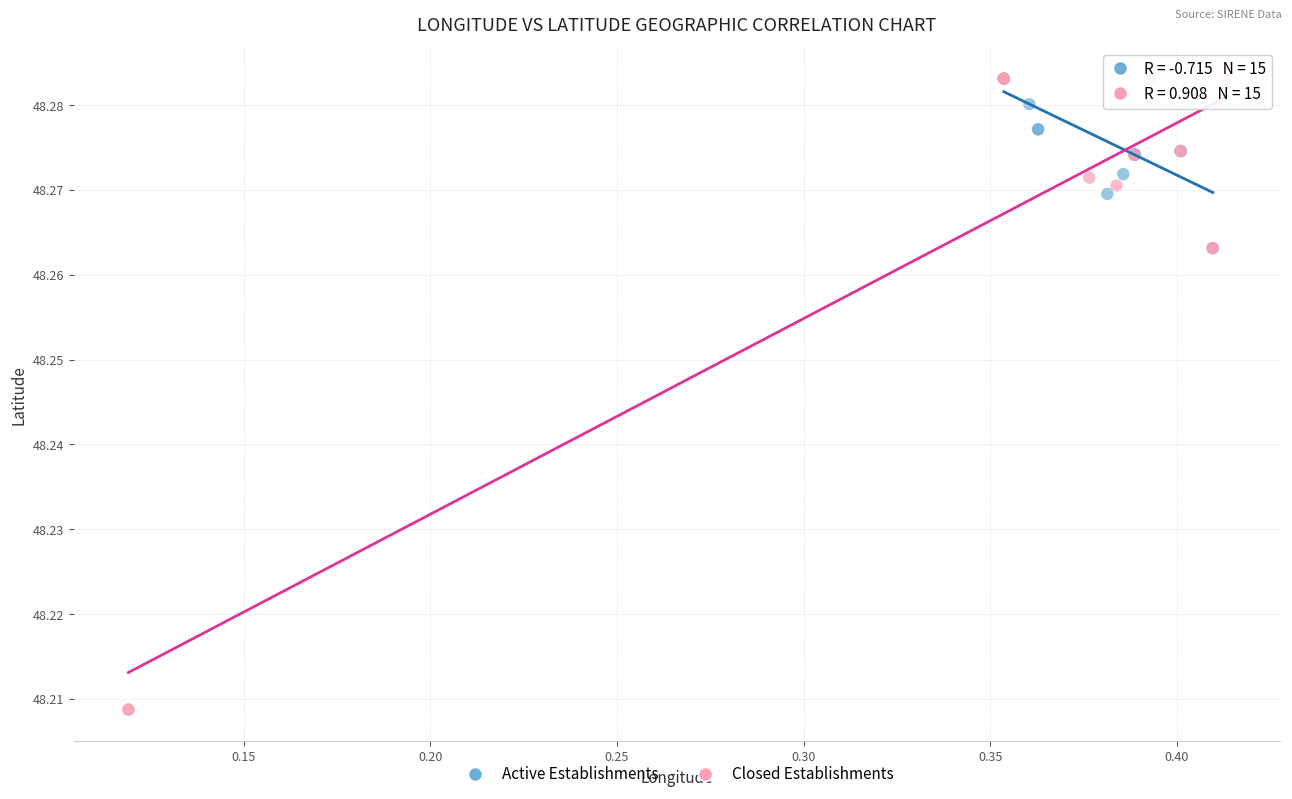

Which series contains the lowest Y value?

Closed Establishments